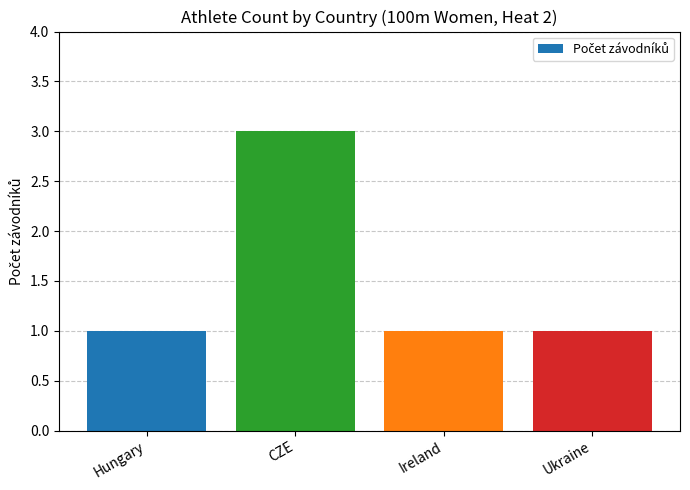

How many bars are there in total?

4